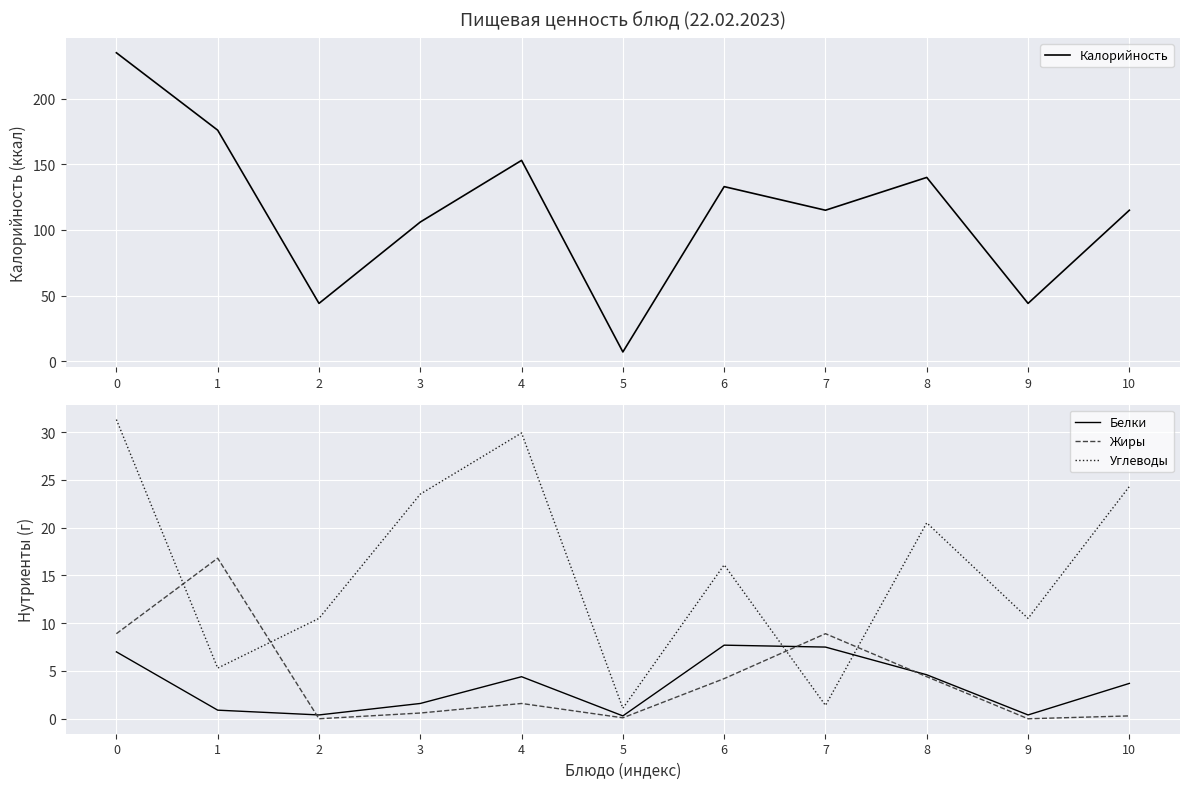

How many interior local peaks does the Жиры series have?

3